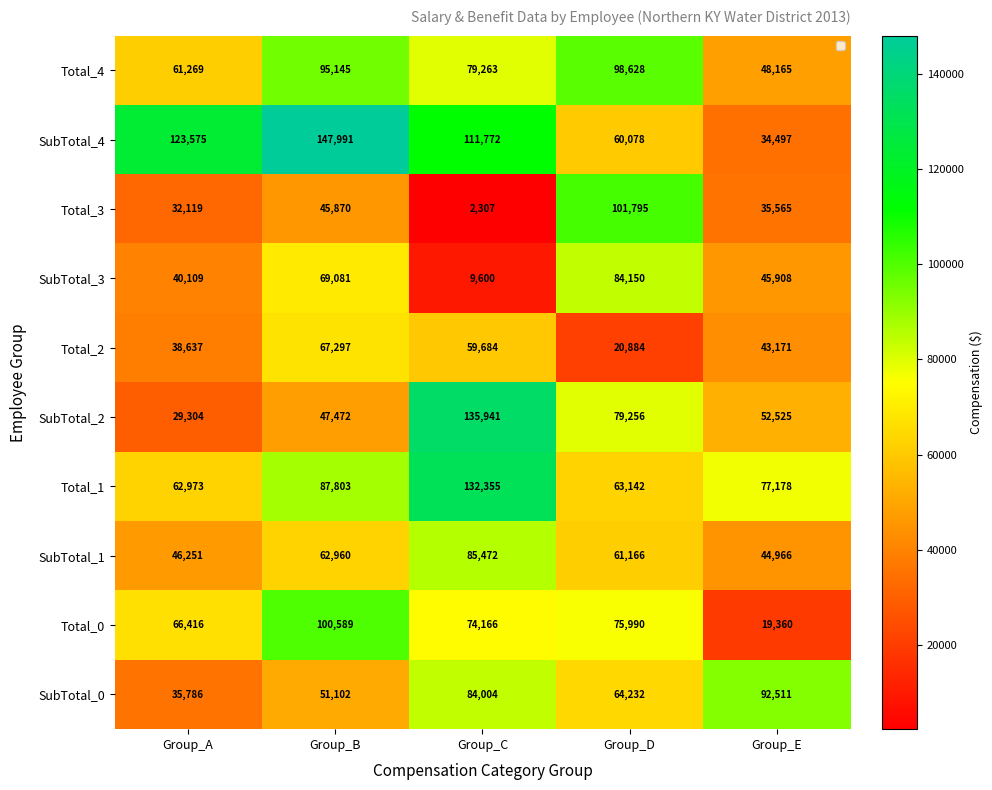

Is the value of Total_1 at Group_E greater than the value of SubTotal_2 at Group_C?

No